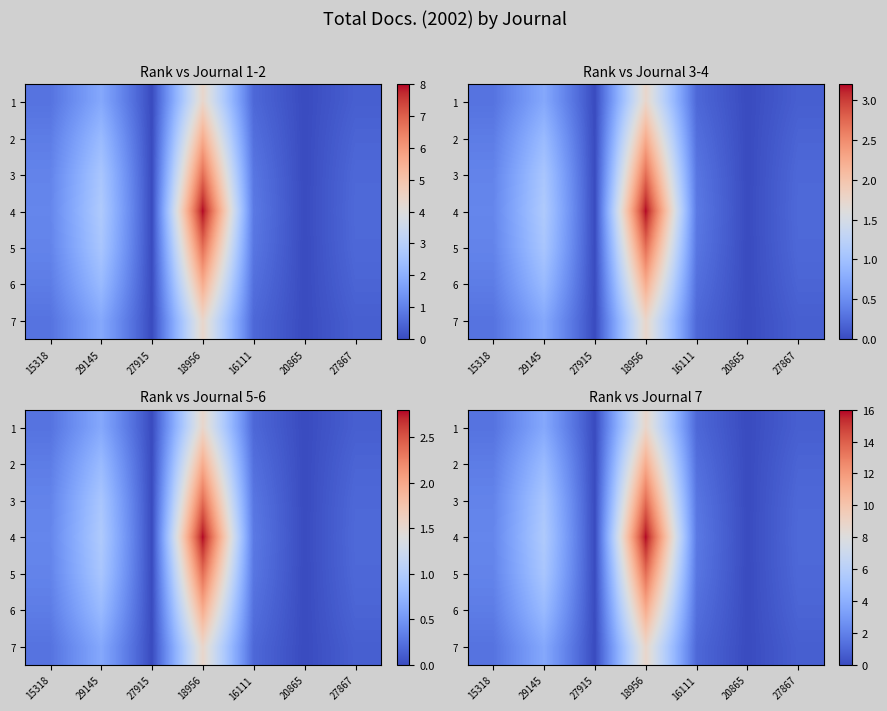

What is the difference between the maximum and minimum values in the 7 series?

8.8